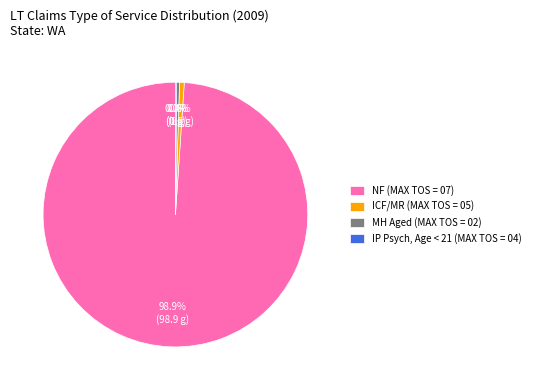

Which category has the biggest portion of the pie?

NF (MAX TOS = 07)